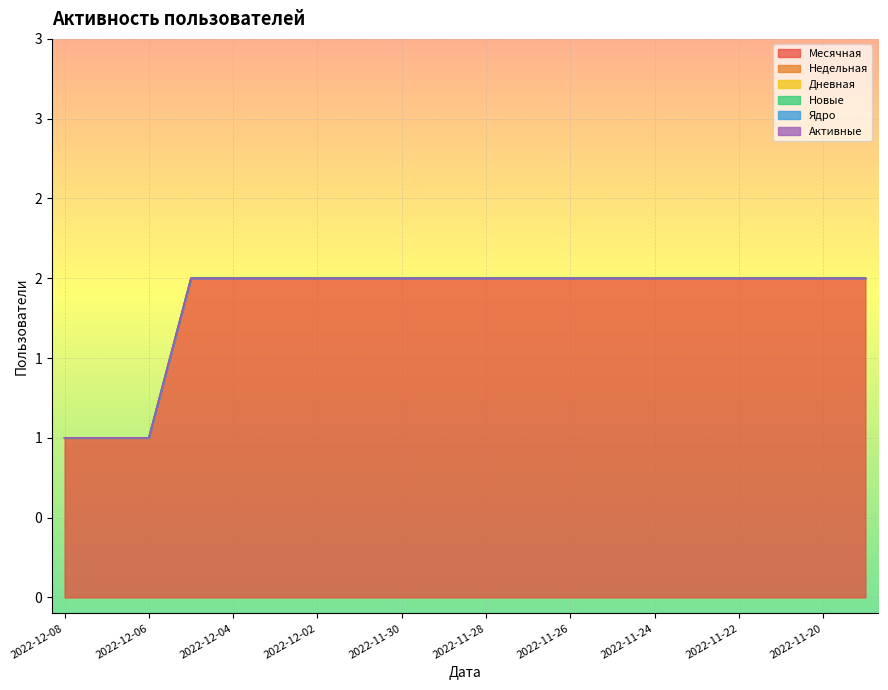

Is the value of Недельная at 2022-12-01 greater than the value of Ядро at 2022-11-21?

No